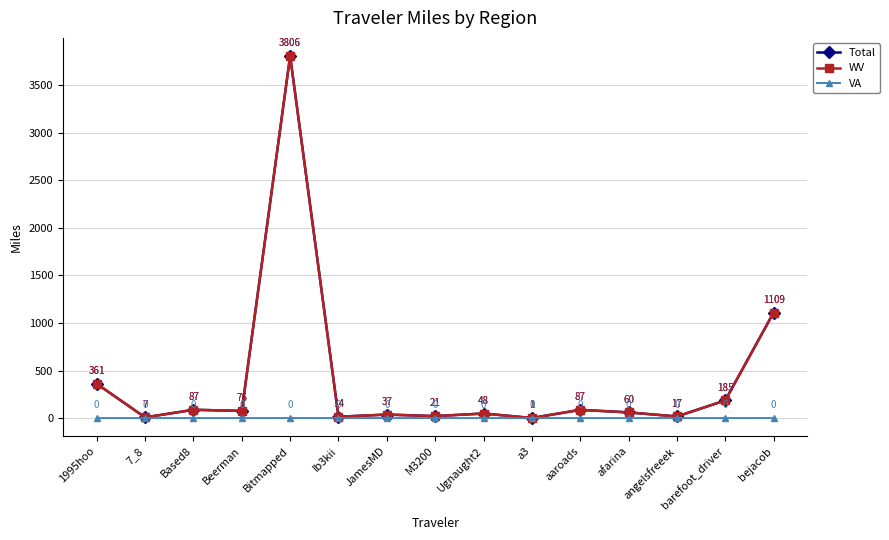

True or false: WV and VA cross at least once.

False